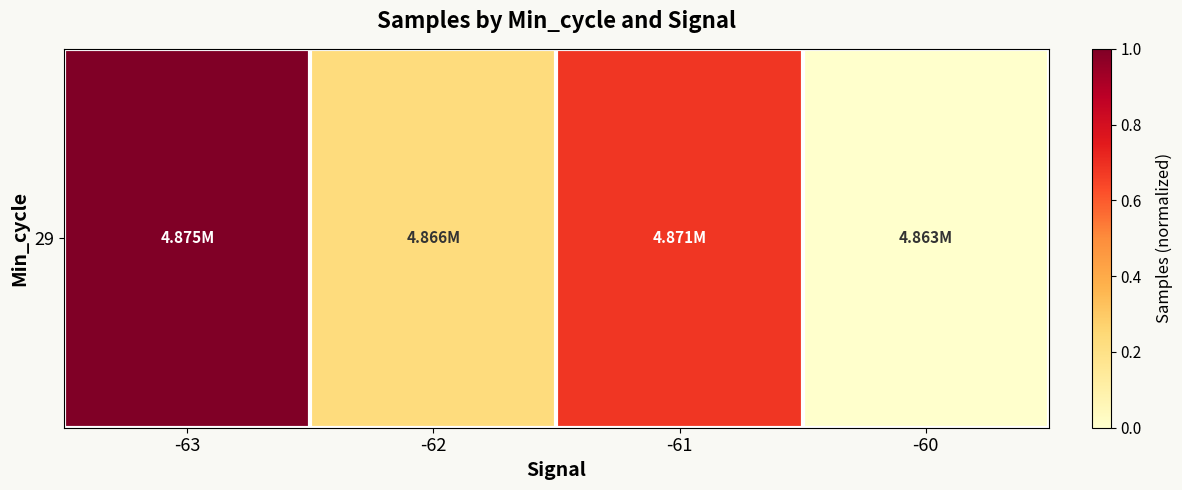

Which category has the lowest value across all series?

-60